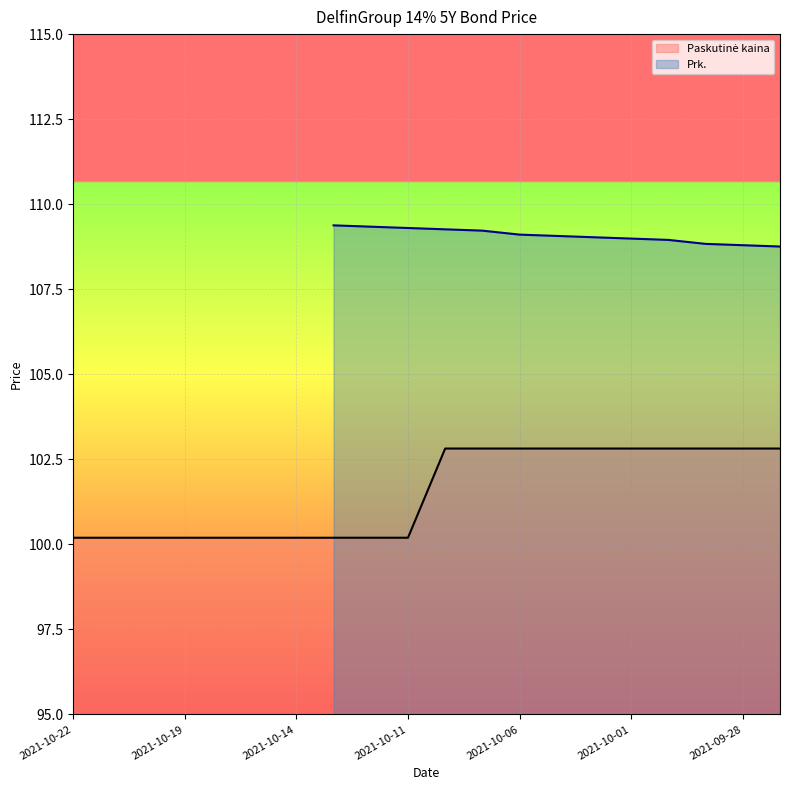

Which has a higher value, 2021-10-04 or 2021-10-08?

2021-10-04